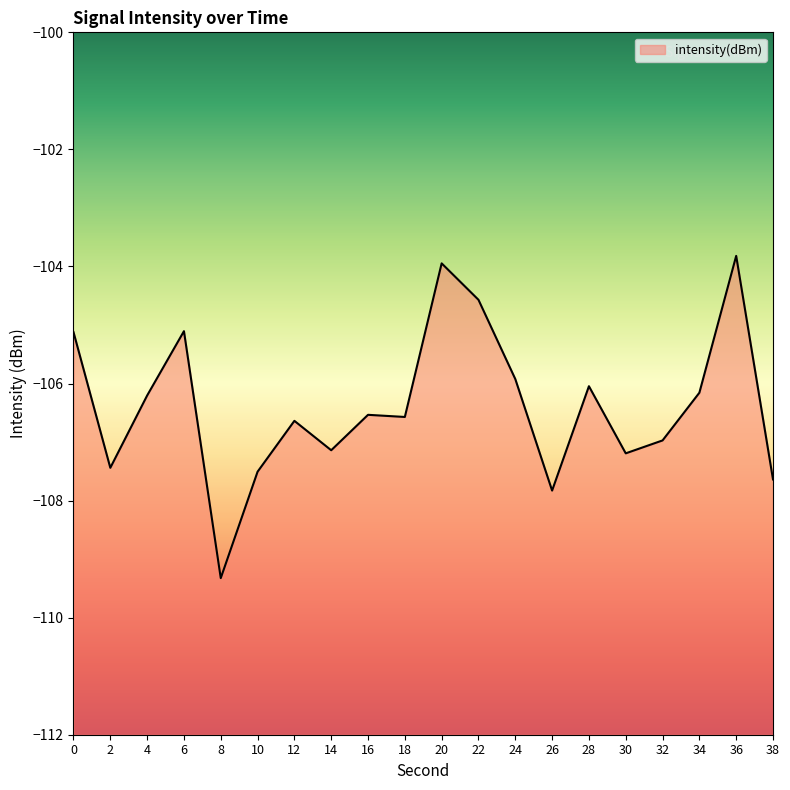

Count the number of data series in this chart.

1